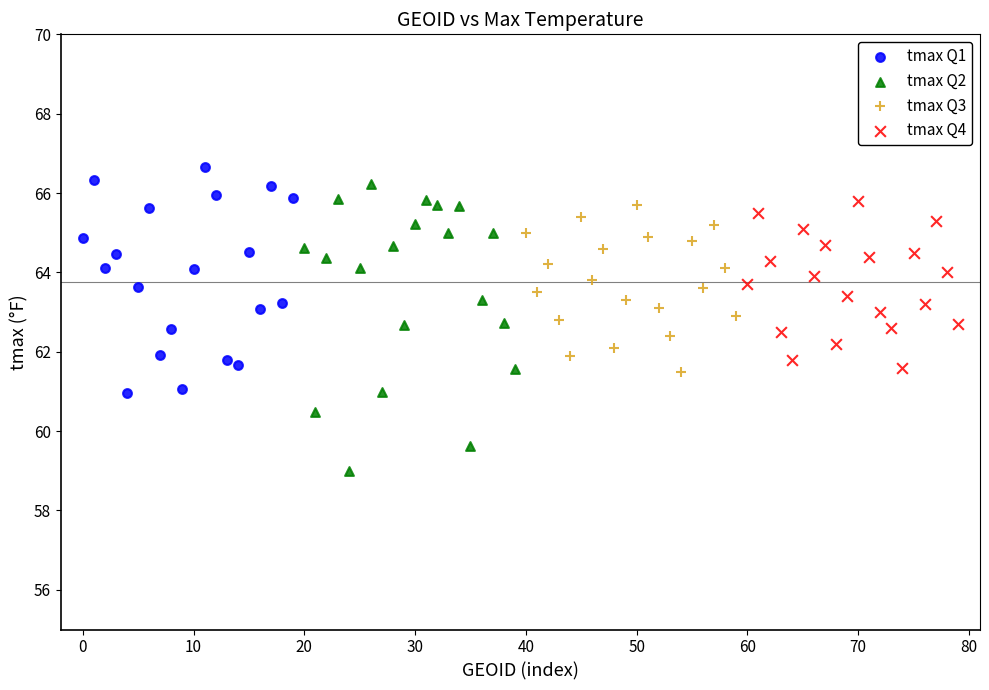

Which series contains the highest Y value?

tmax Q1